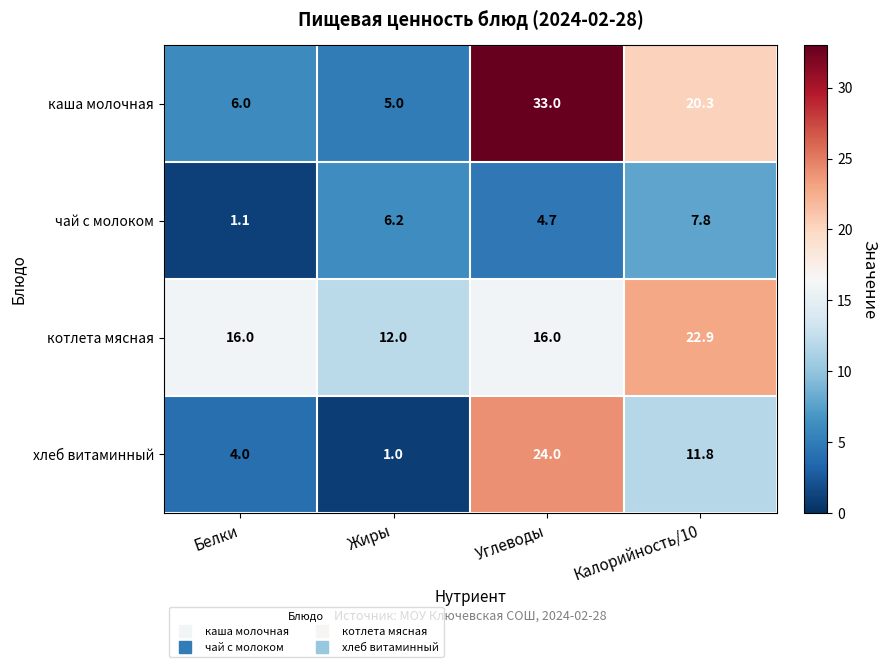

At which label does хлеб витаминный first exceed 11?

Углеводы